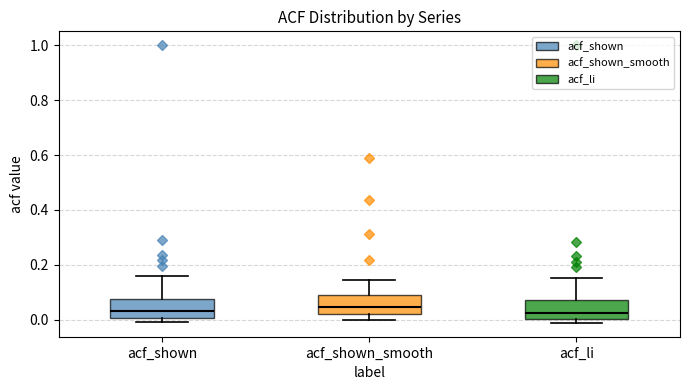

Where is the upper edge of the box for acf_shown_smooth on the y-axis? The values are not printed on the chart, so give them approximately, as read against the axis.

0.10